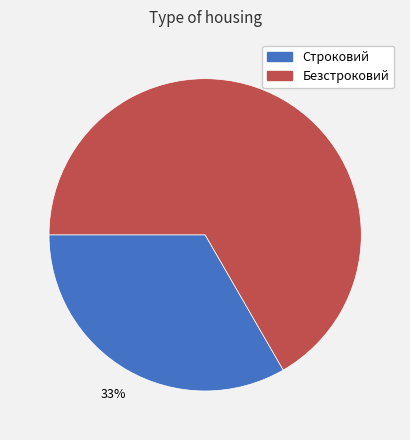

How many segments does this pie chart have?

2